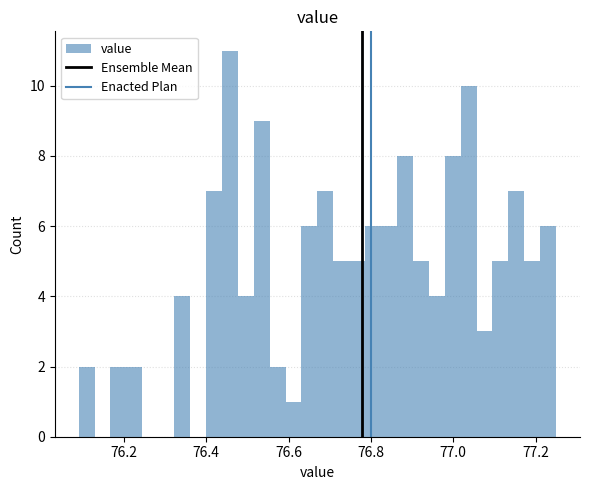

Read against the x-axis, roughly where is the centre of the tallest bar?

76.46